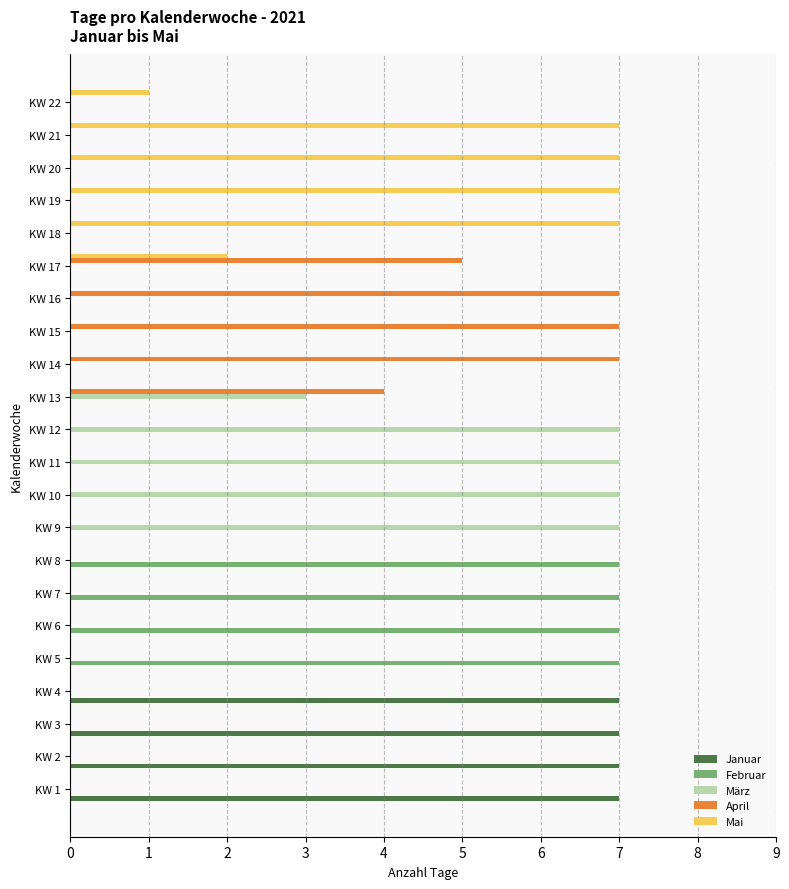

True or false: Januar has a value of 3 at KW 8.

False